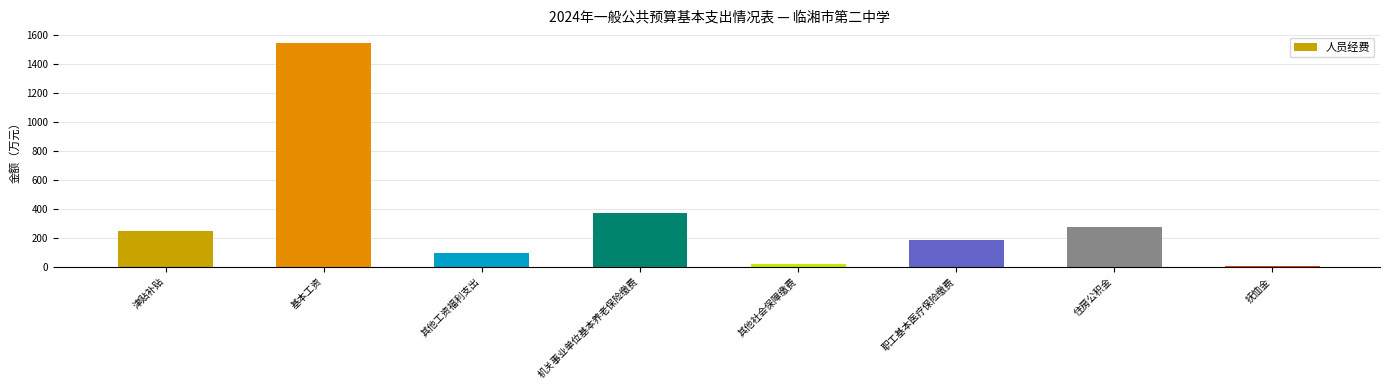

Between 其他社会保障缴费 and 津贴补贴, which is larger?

津贴补贴